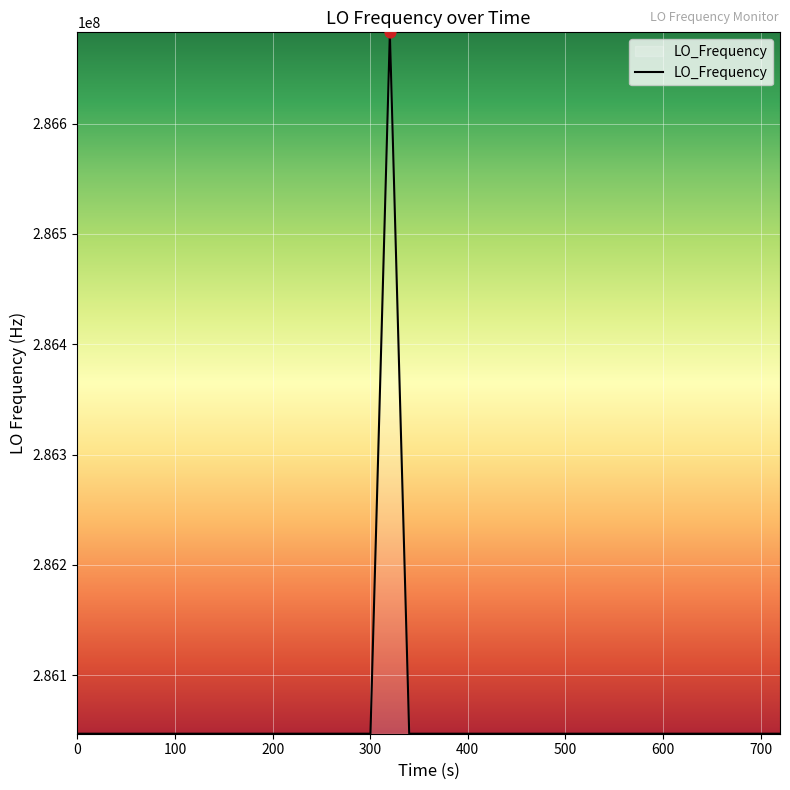

What is the smallest value displayed?

286046996.5